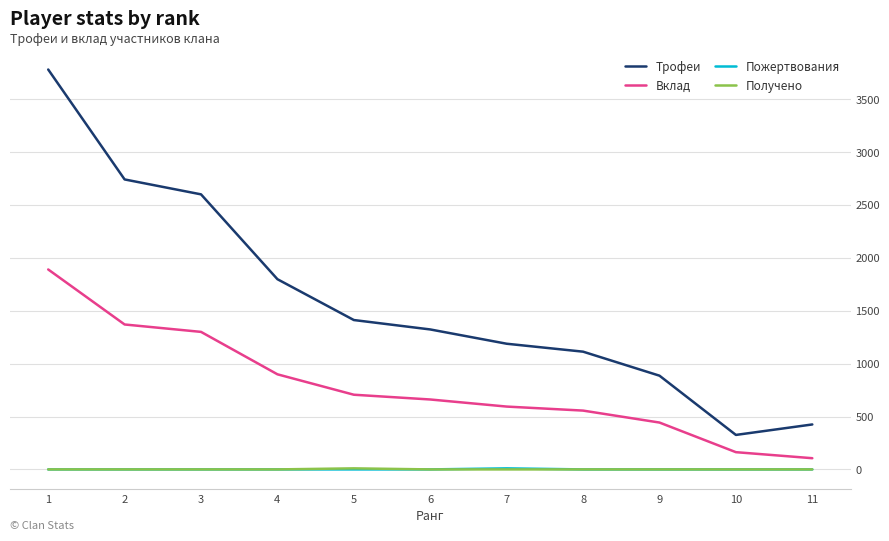

Which series has the largest total across all categories?

Трофеи